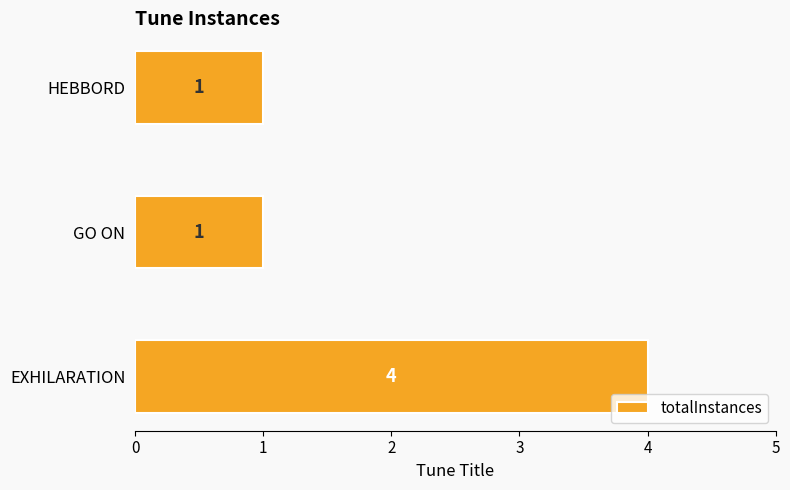

How many values are between 1 and 4?

3